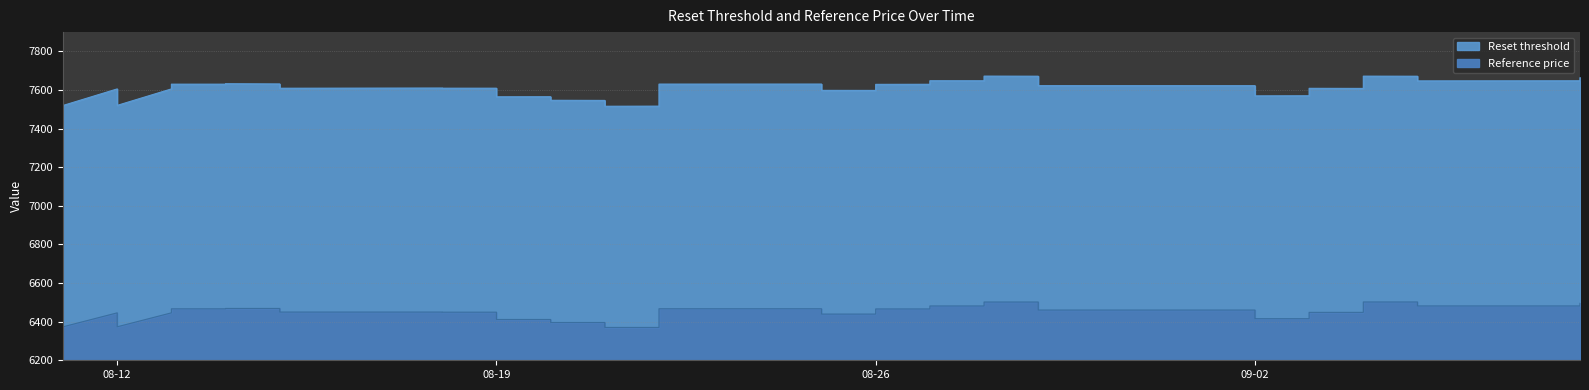

True or false: Reset threshold and Reference price intersect in this chart.

False